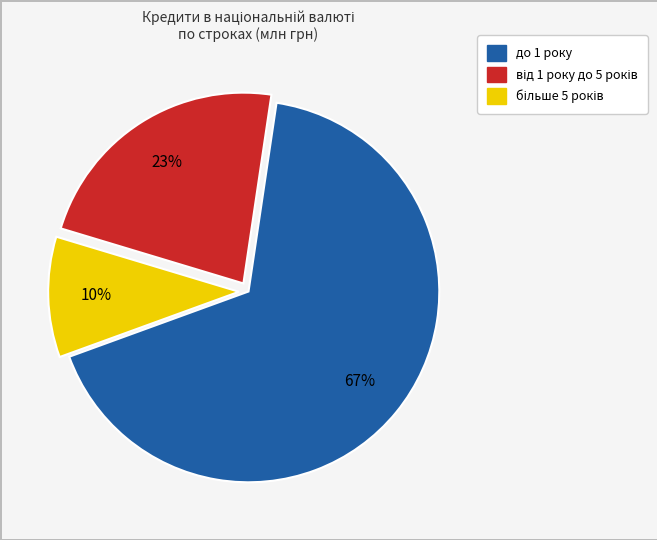

To the nearest percent, what portion does до 1 року represent?

67%